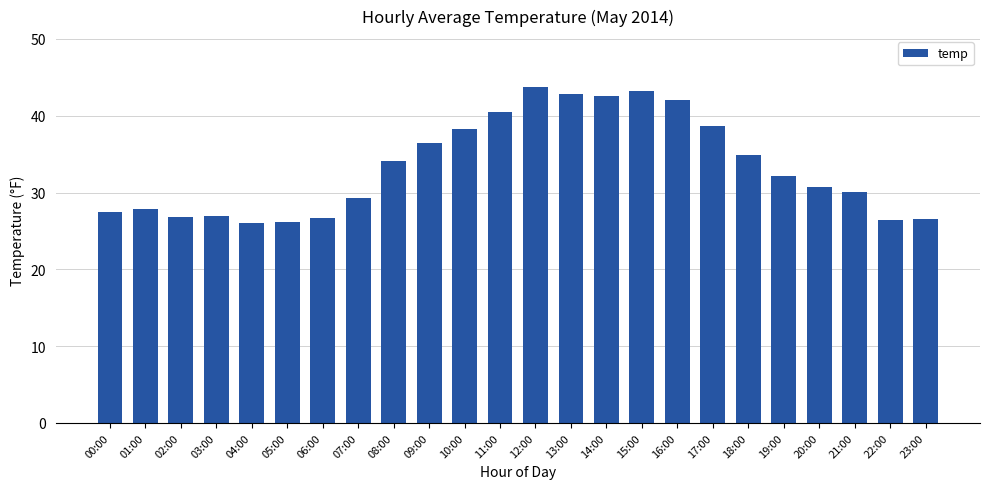

Which label corresponds to the largest value in the chart?

12:00